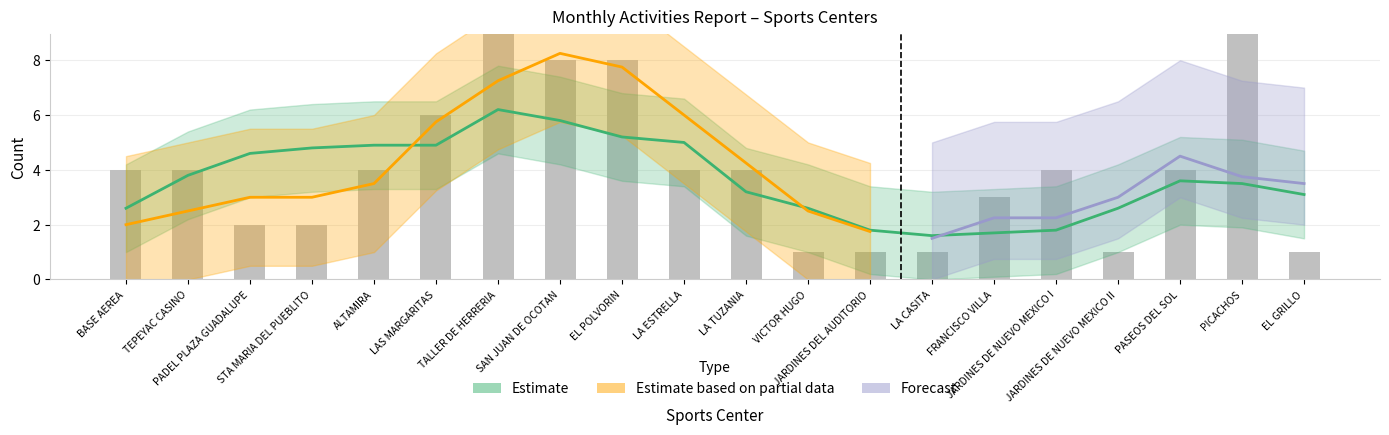

Reading right to left, extract all data points from this chart.

EL GRILLO=1	PICACHOS=9	PASEOS DEL SOL=4	JARDINES DE NUEVO MEXICO II=1	JARDINES DE NUEVO MEXICO I=4	FRANCISCO VILLA=3	LA CASITA=1	JARDINES DEL AUDITORIO=1	VICTOR HUGO=1	LA TUZANIA=4	LA ESTRELLA=4	EL POLVORIN=8	SAN JUAN DE OCOTAN=8	TALLER DE HERRERIA=11	LAS MARGARITAS=6	ALTAMIRA=4	STA MARIA DEL PUEBLITO=2	PADEL PLAZA GUADALUPE=2	TEPEYAC CASINO=4	BASE AEREA=4